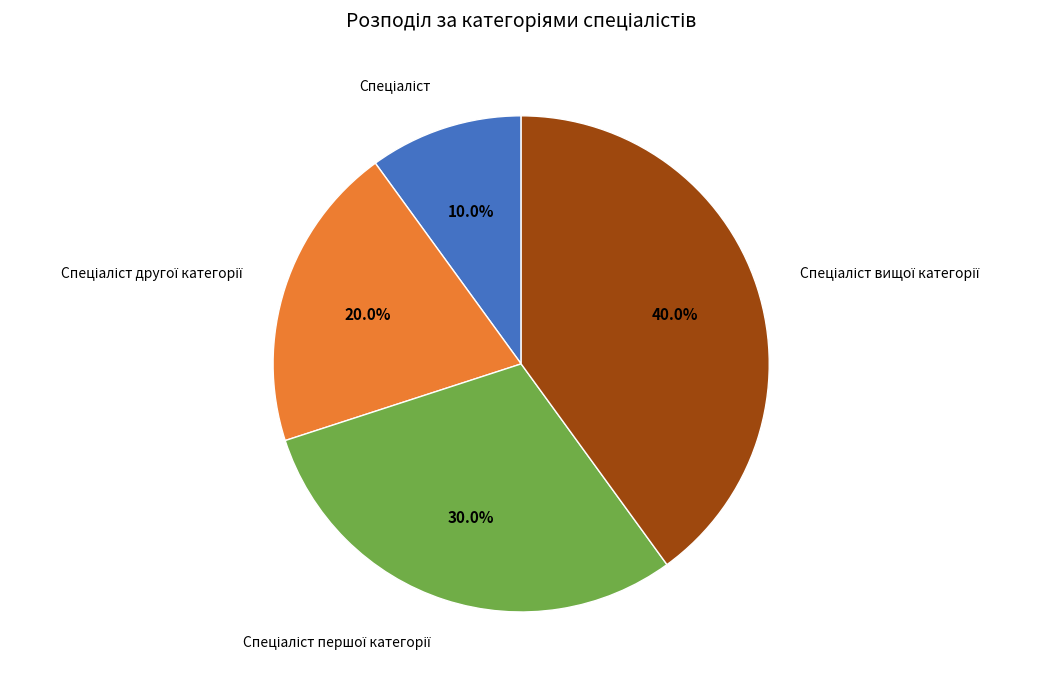

Does any single category account for the majority?

No